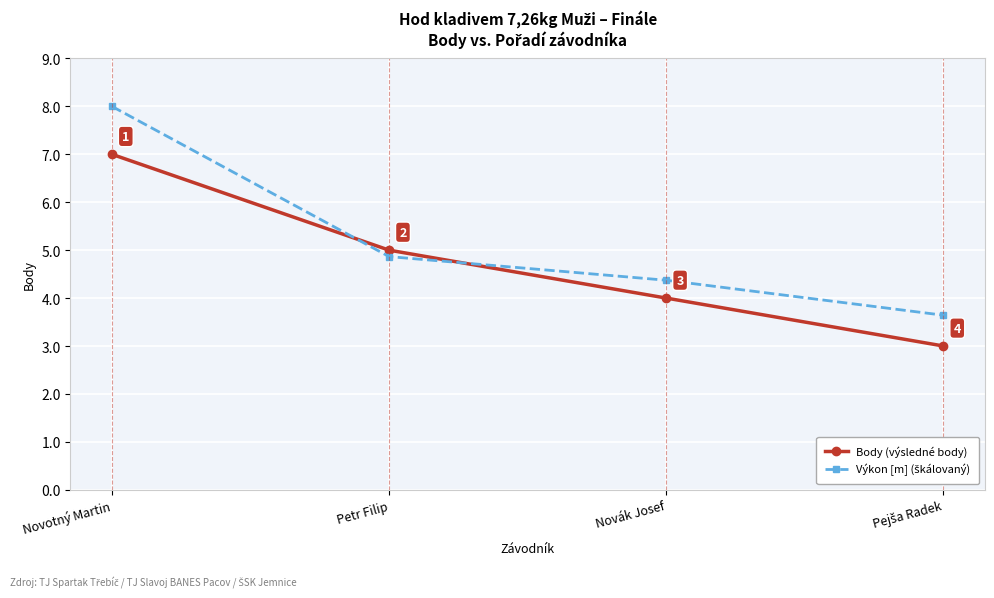

What is the difference between the maximum and minimum values in the Body (výsledné body) series?

4.0